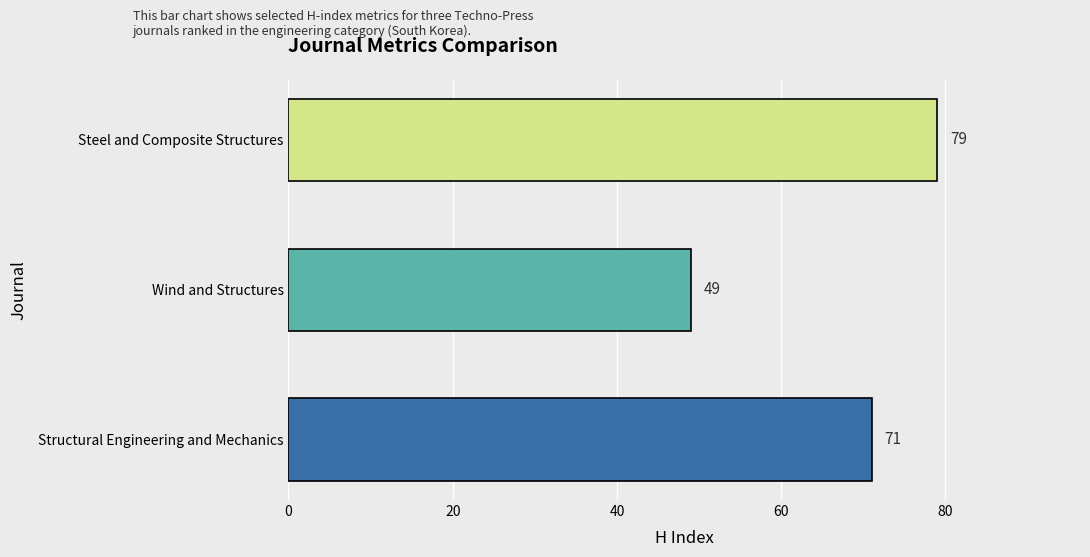

Rank the categories by value from highest to lowest.

Steel and Composite Structures, Structural Engineering and Mechanics, Wind and Structures